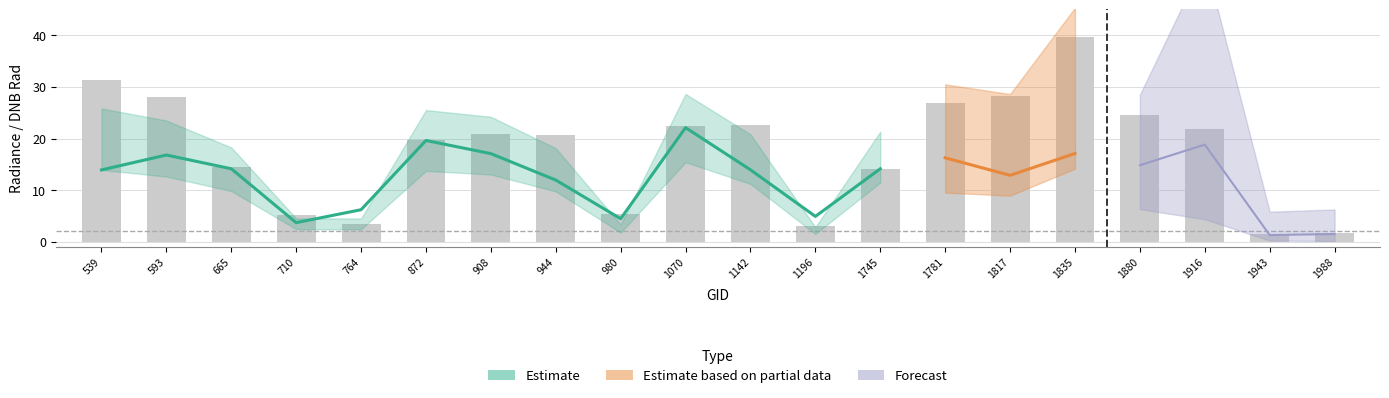

At how many categories does at least one series exceed 34?

1